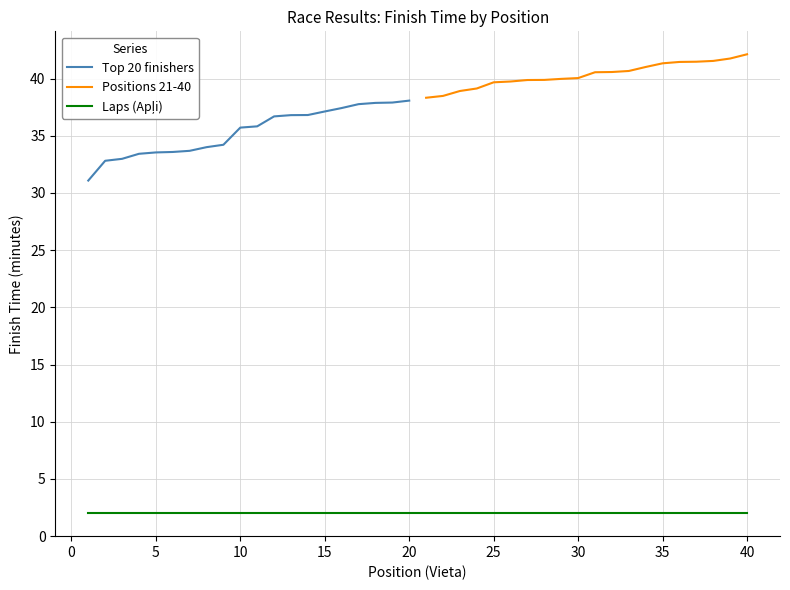

What is the highest value of the Positions 21-40 series?

42.1